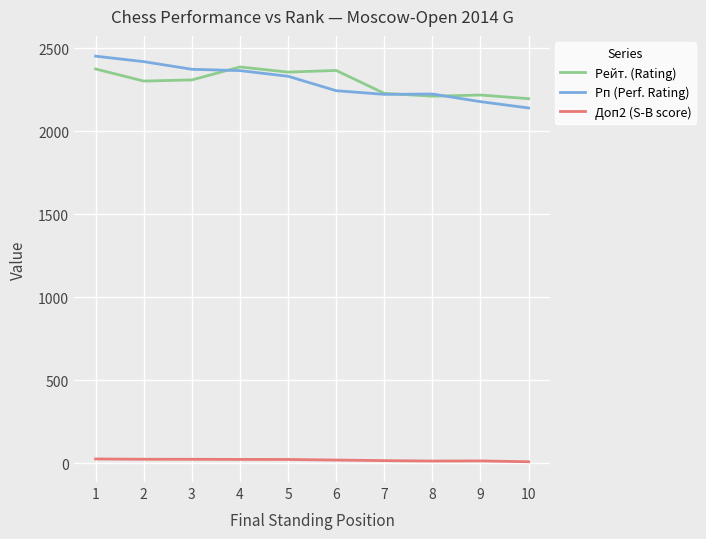

What is the minimum value for Рейт. (Rating)?

2195.0